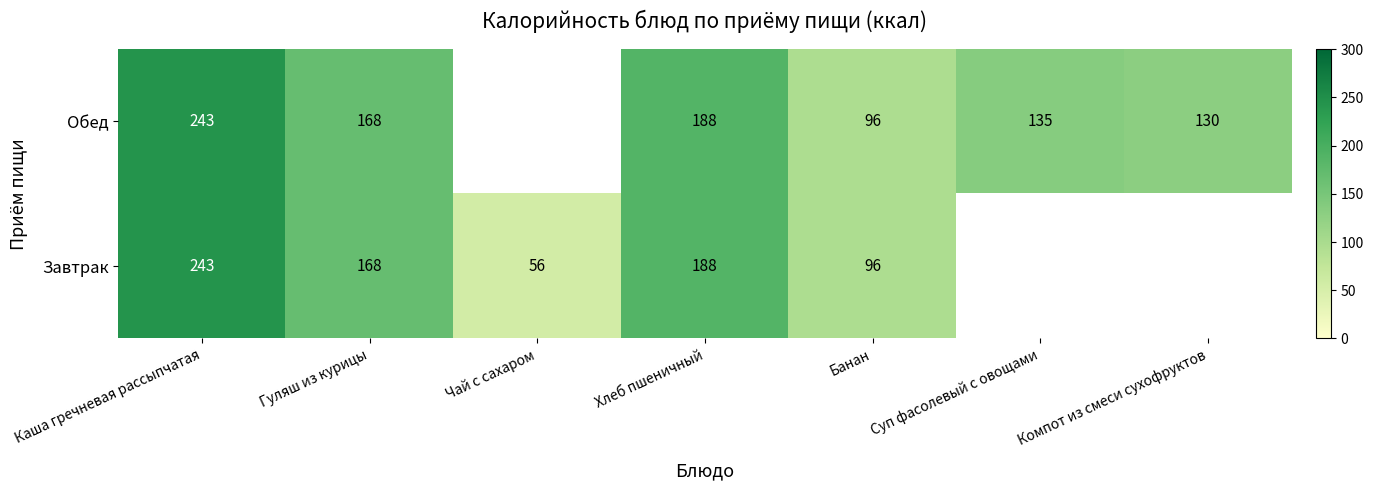

How many series are shown in this chart?

2